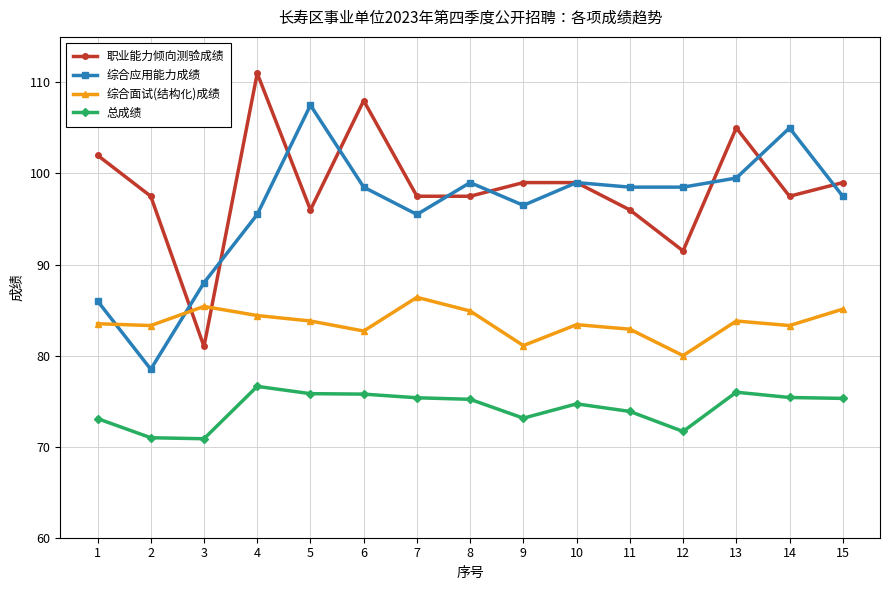

What value does the 综合面试(结构化)成绩 series have at 6?

82.7